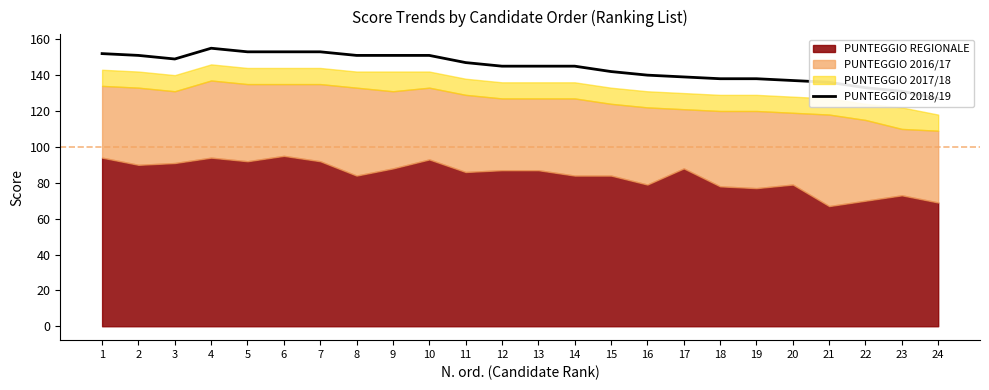

At which category does the data reach its first local peak?

4